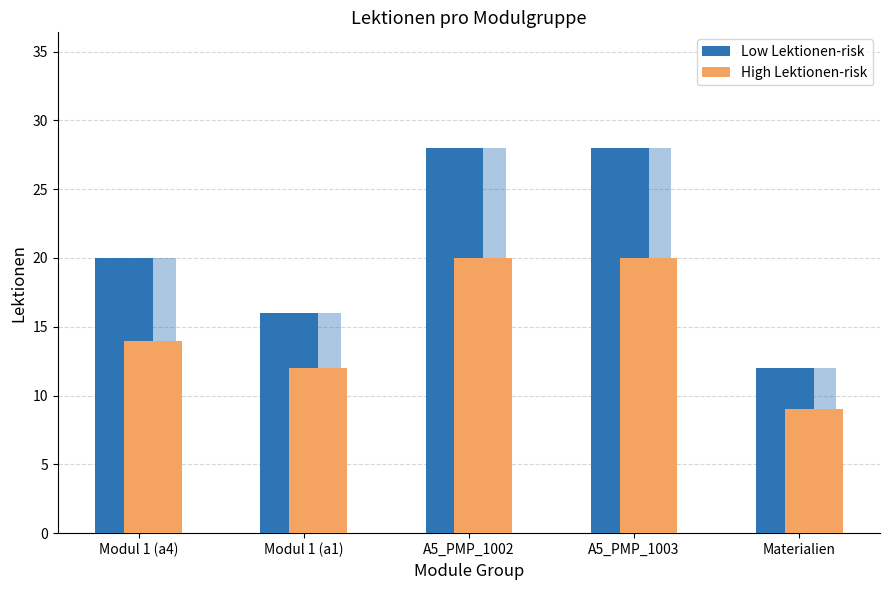

What is the value of the Low Lektionen-risk bar at the 1st from the left?

20